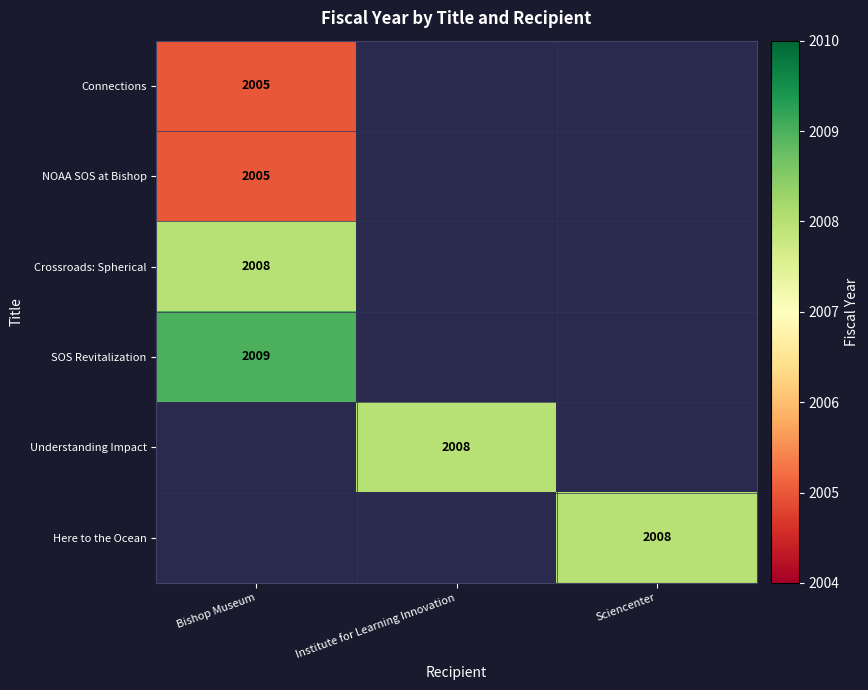

True or false: Understanding Impact has a value of 1239 at Institute for Learning Innovation.

False